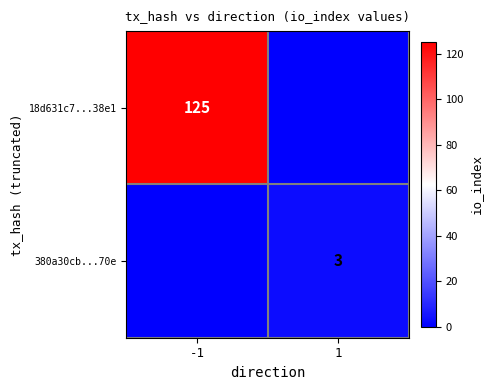

True or false: 18d631c7...38e1 has a value of 186 at -1.

False